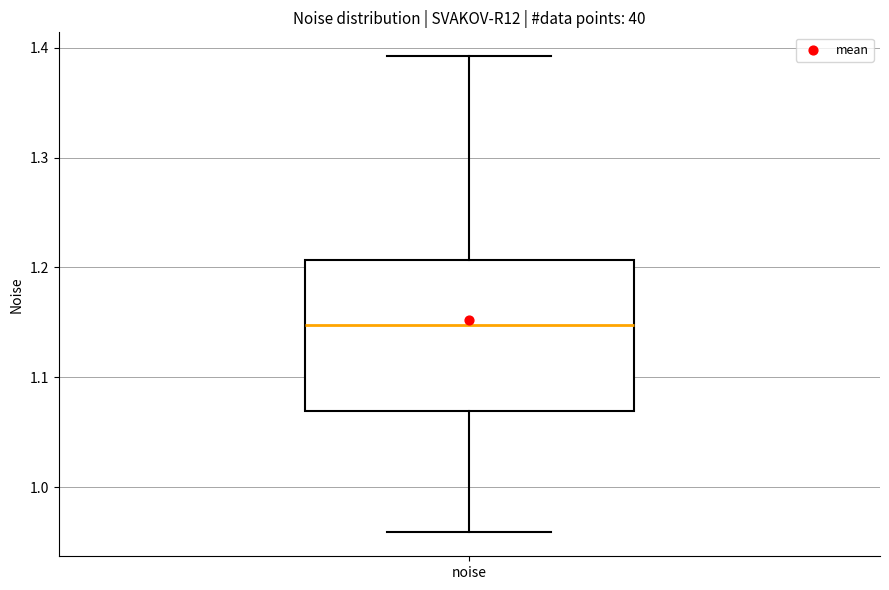

Read this box plot against the y-axis: the position of the median line, the range covered by the box, and the ends of both whiskers. The values are not printed on the chart, so give them approximately, as read against the axis.

median 1.15, box 1.07 to 1.21, whiskers 0.96 to 1.39